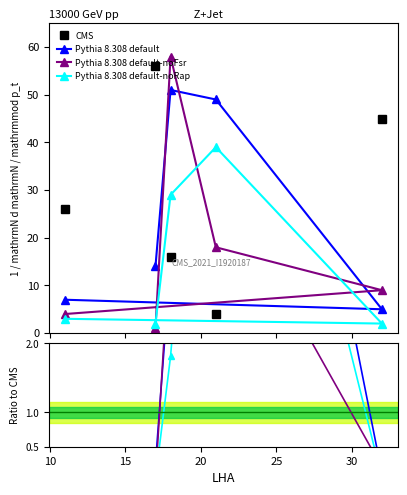

True or false: Pythia 8.308 default-noFsr has a value of 0.1 at 5.

False